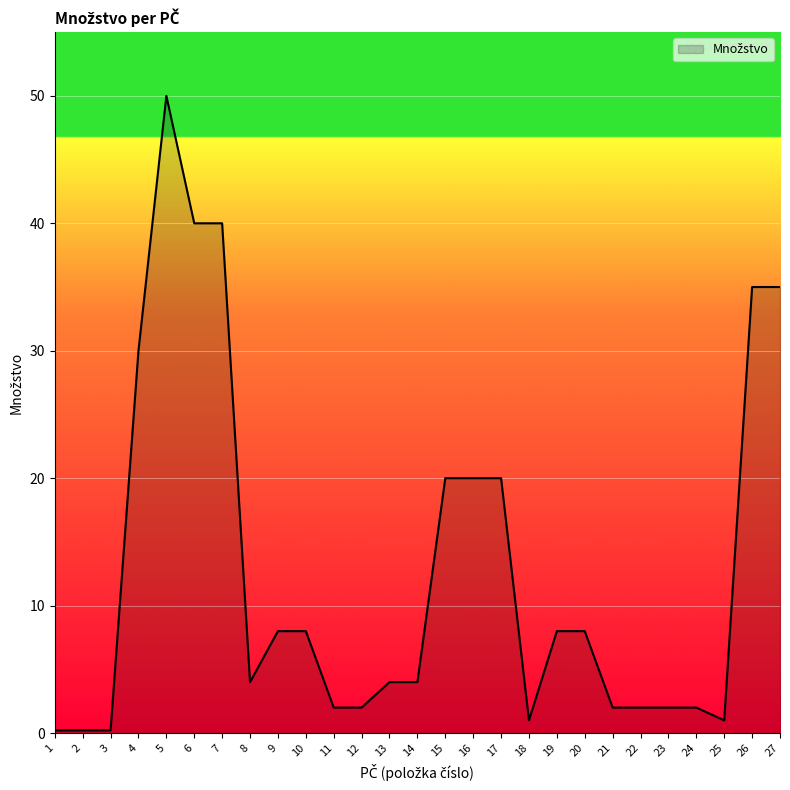

What is the greatest value displayed?

50.0